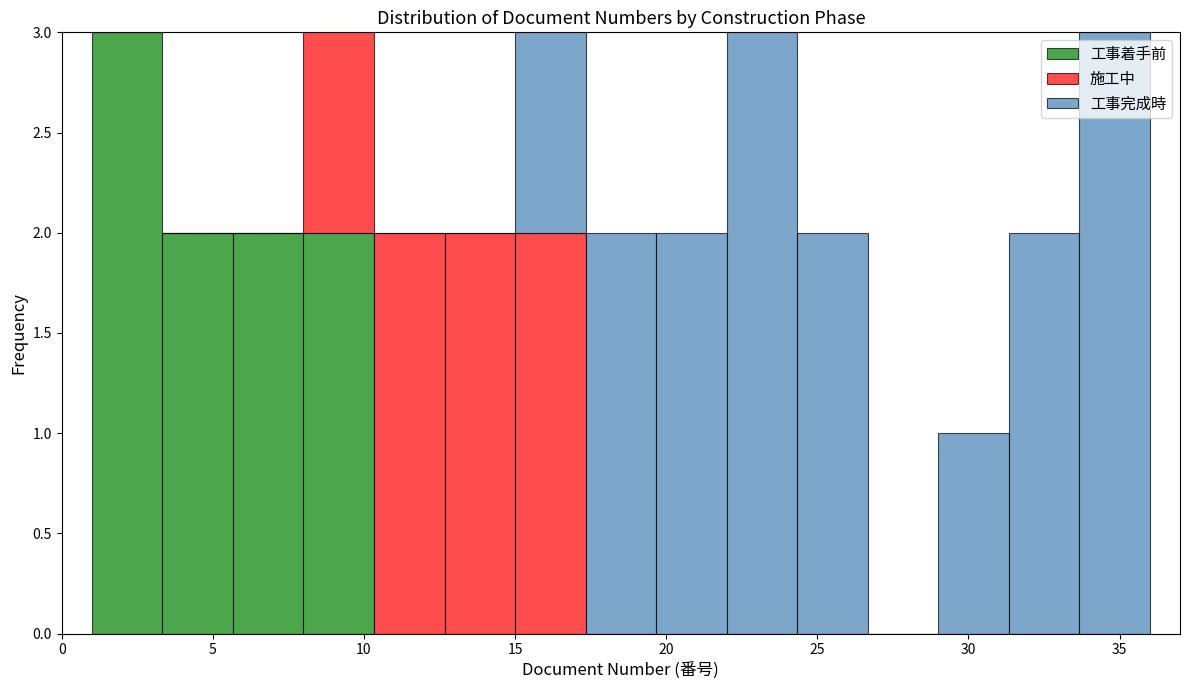

Reading left to right, transcribe this chart: for each stacked bar, give the range it covers on the x-axis and its total height. Neither the bar edges nor the heights are printed on the chart, so give them approximately, as read against the axes.

1.0 to 3.5: 3
3.5 to 5.5: 2
5.5 to 8.0: 2
8.0 to 10.5: 3
10.5 to 12.5: 2
12.5 to 15.0: 2
15.0 to 17.5: 3
17.5 to 19.5: 2
19.5 to 22.0: 2
22.0 to 24.5: 3
24.5 to 26.5: 2
26.5 to 29.0: 0
29.0 to 31.5: 1
31.5 to 33.5: 2
33.5 to 36.0: 3